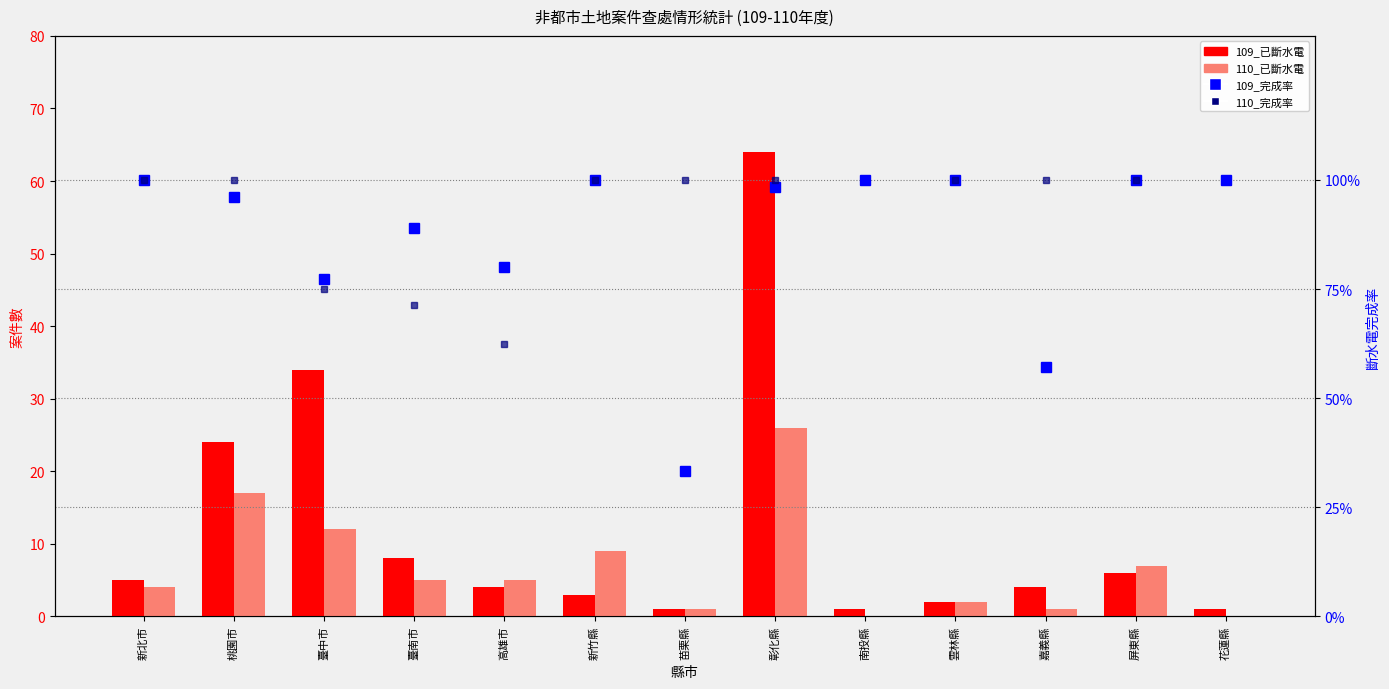

How many values in the 109_已斷水電 series are below 4?

5